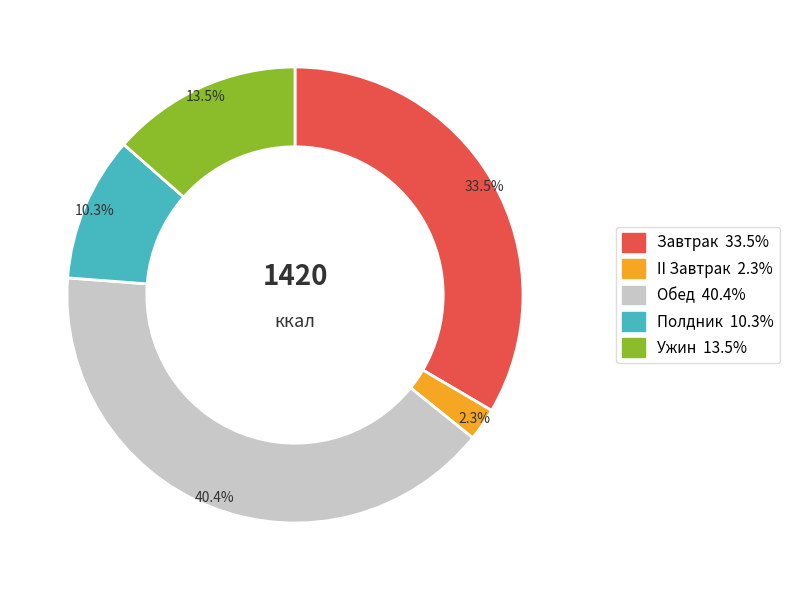

To the nearest percent, what is the difference between the largest and smallest slice percentages?

38%